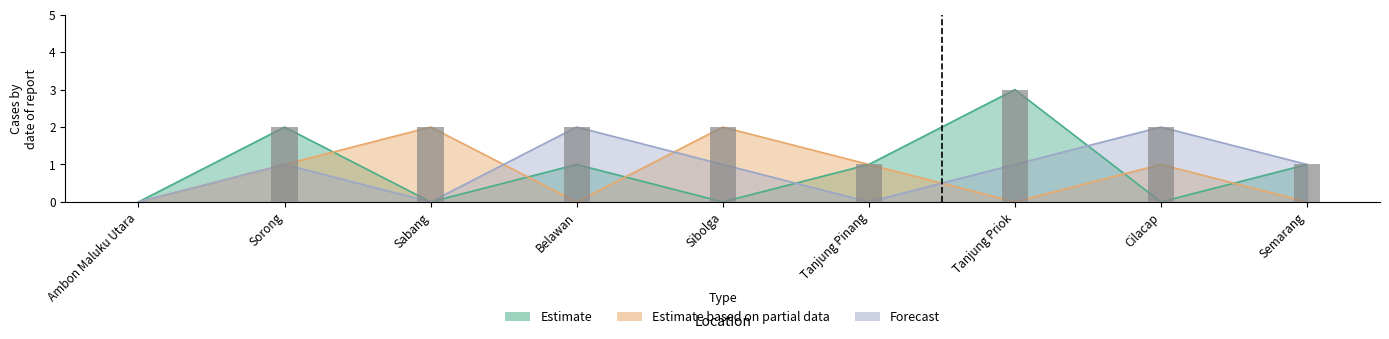

What are all the series names shown in the legend?

Estimate, Estimate based on partial data, Forecast